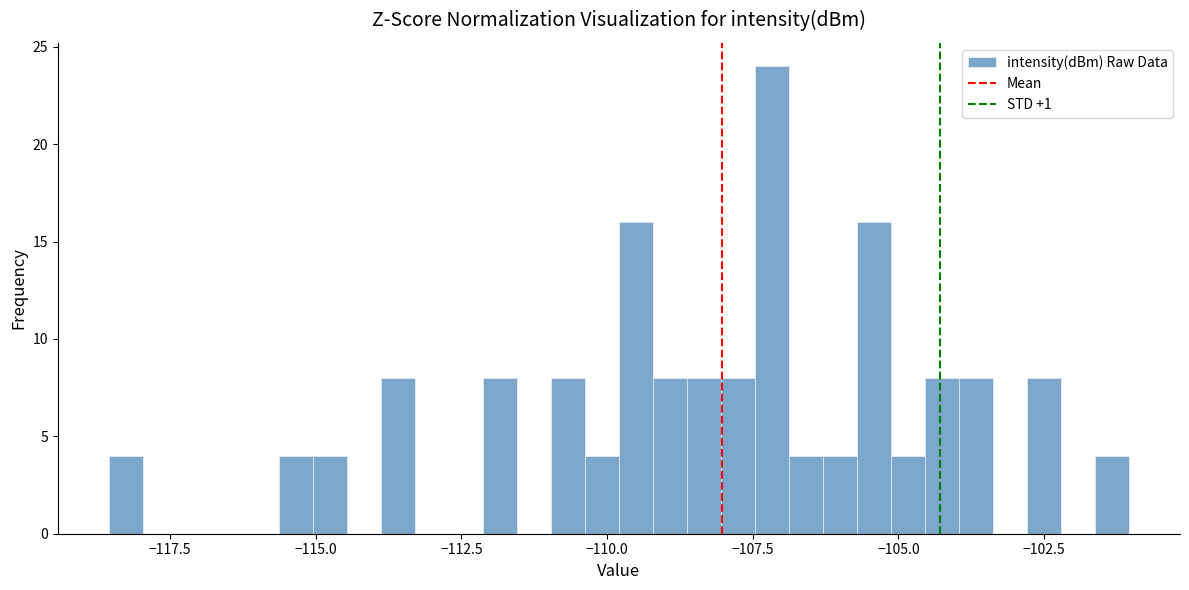

Read against the x-axis, roughly where is the centre of the tallest bar?

-107.0